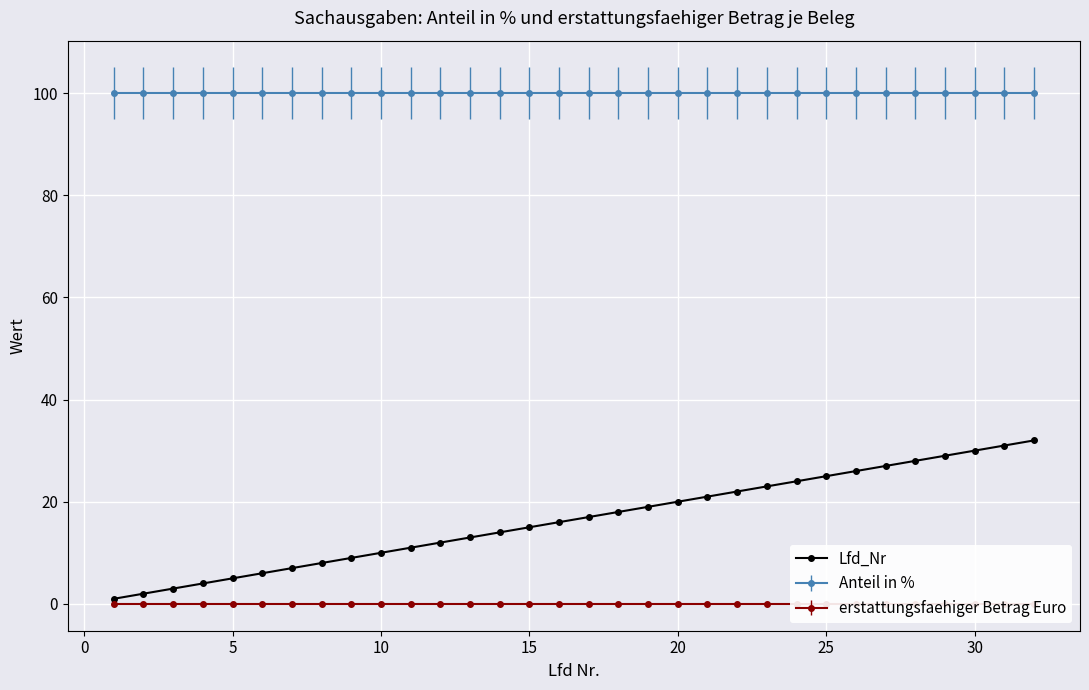

What is the sum of all values?

528